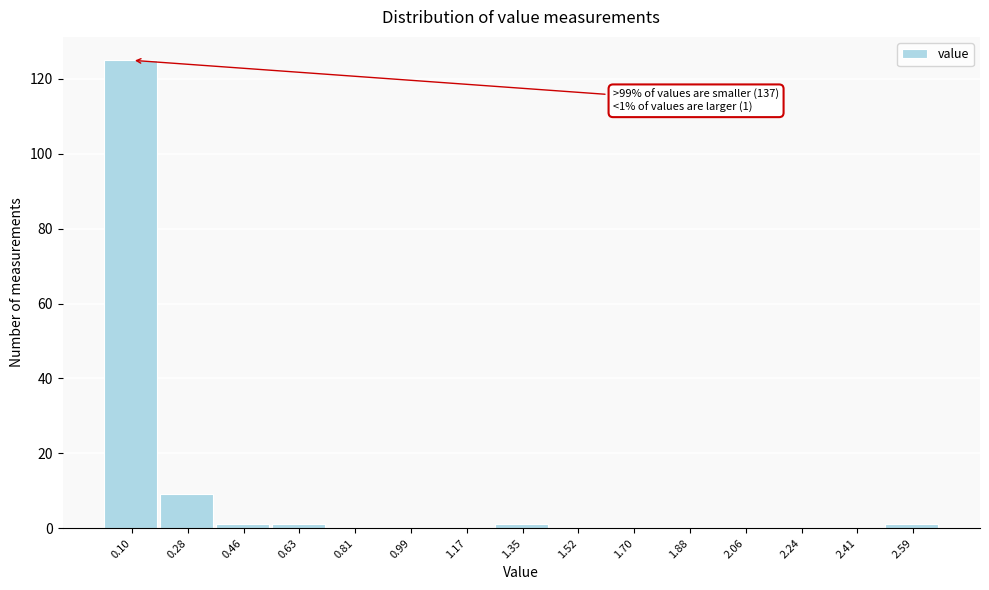

Reading left to right, what are all the values shown in this chart?

0.10=125	0.28=9	0.46=1	0.63=1	0.81=0	0.99=0	1.17=0	1.35=1	1.52=0	1.70=0	1.88=0	2.06=0	2.24=0	2.41=0	2.59=1